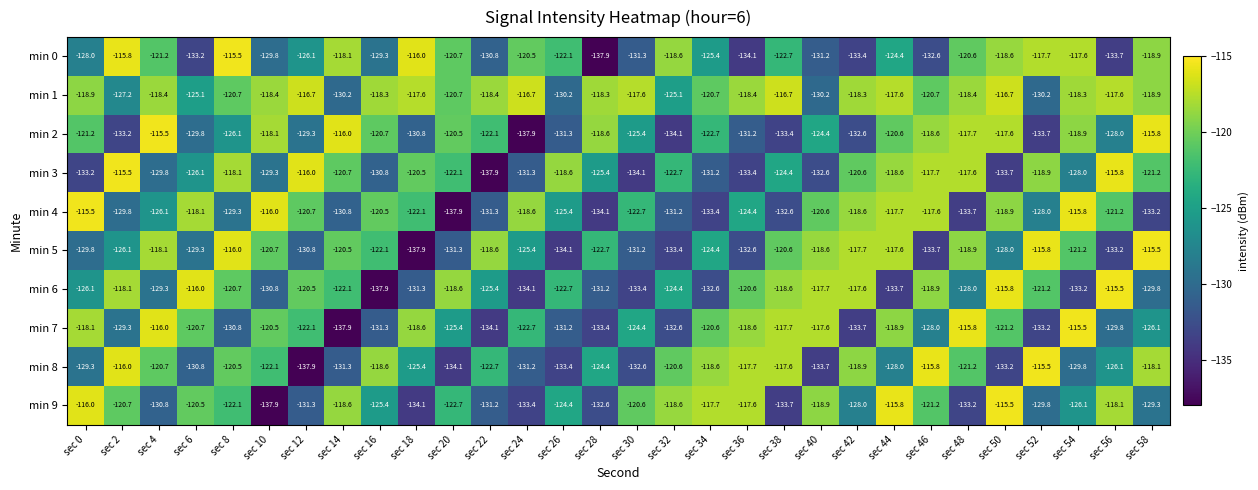

What is the total value across all series at sec 48?

-1225.1